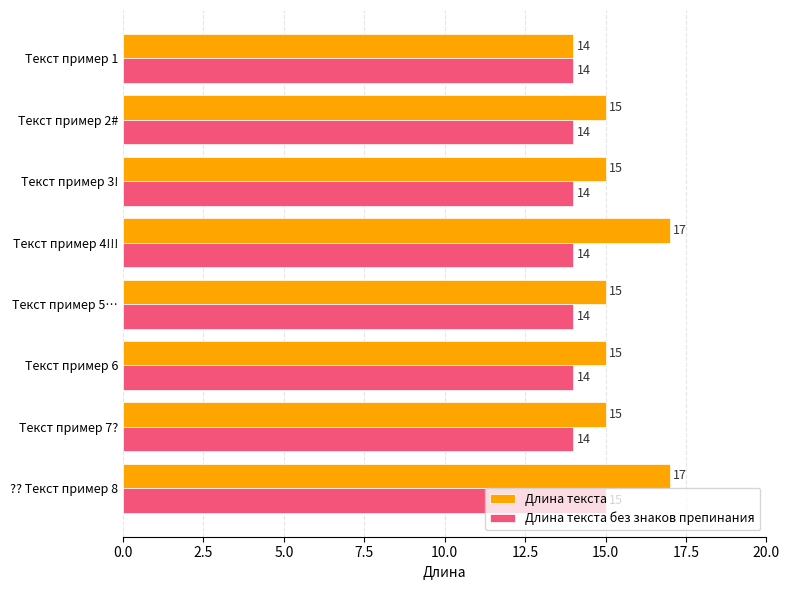

What is the maximum value for Длина текста без знаков препинания?

15